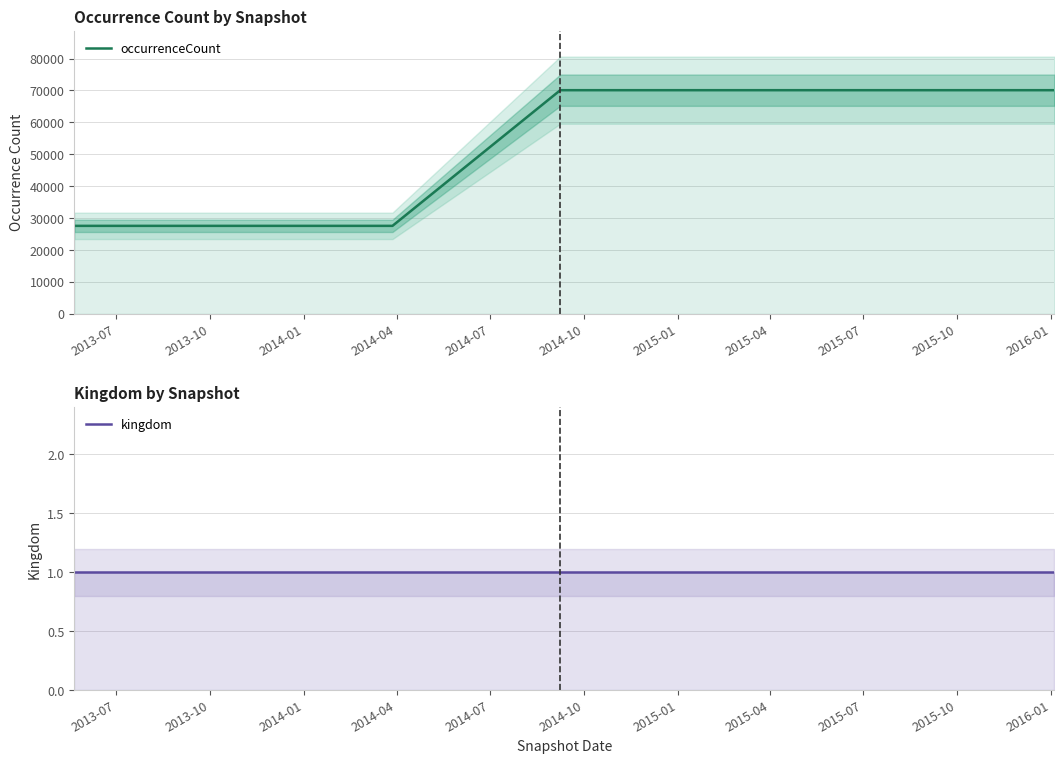

What is the spread (max minus min) of values at 2015-04?

70086